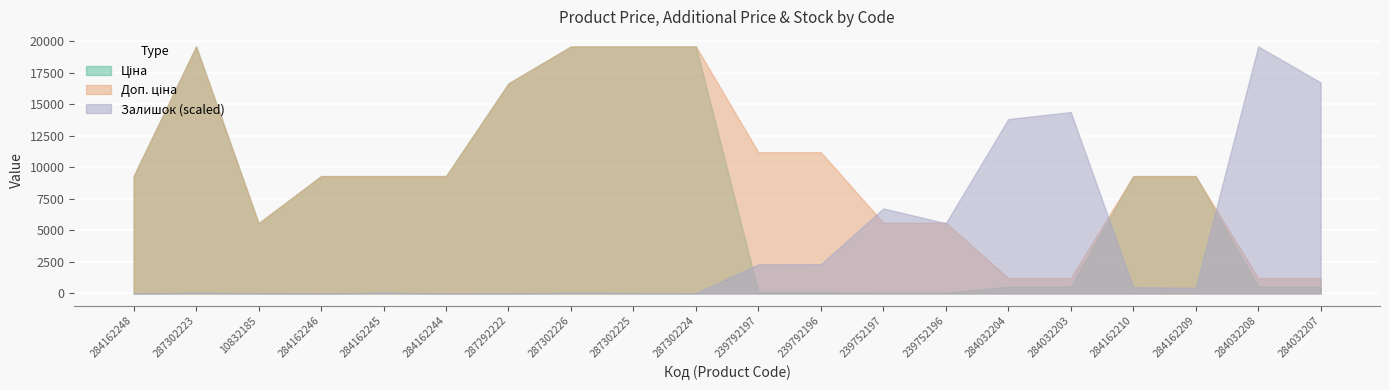

What is the label of the 7th point from the left?

287292222